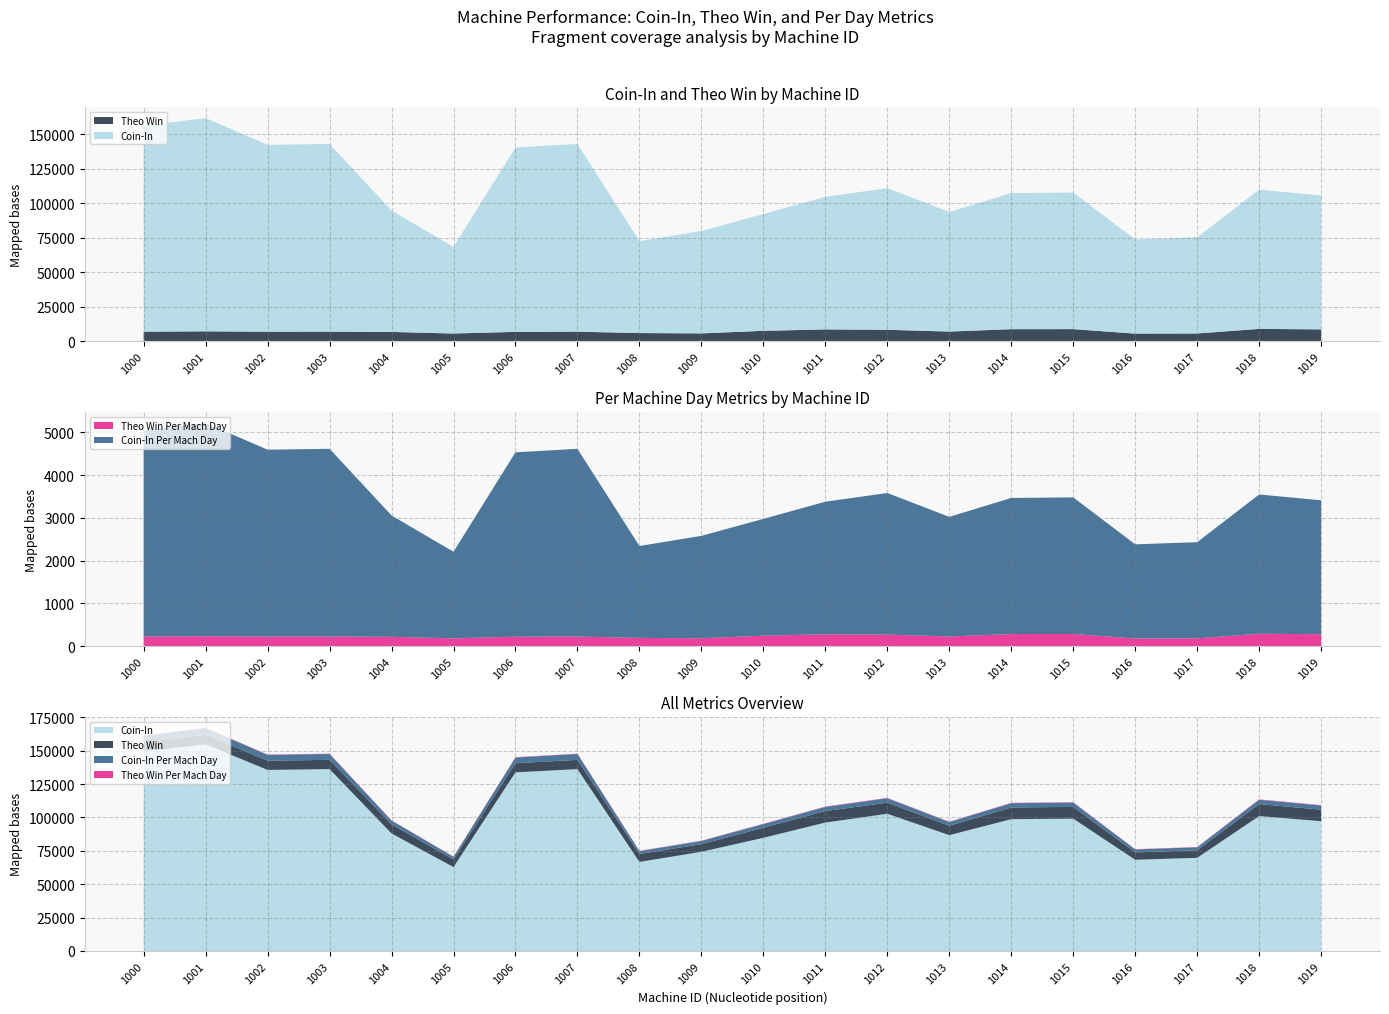

Reading left to right, extract all data points from this chart.

Coin-In: 1000=149333.4	1001=154666.6	1002=135549.0	1003=136156.9	1004=87994.8	1005=62833.2	1006=133725.5	1007=136156.9	1008=66651.7	1009=74270.8	1010=84703.2	1011=96159.0	1012=102721.0	1013=86723.5	1014=98690.3	1015=99074.3	1016=68283.9	1017=69748.1	1018=100994.4	1019=97154.3
Theo Win: 1000=6944.0	1001=7192.0	1002=6913.0	1003=6944.0	1004=6758.0	1005=5611.0	1006=6820.0	1007=6944.0	1008=5952.0	1009=5704.0	1010=7564.0	1011=8587.0	1012=8320.4	1013=7024.6	1014=8763.7	1015=8797.8	1016=5531.0	1017=5649.6	1018=8968.3	1019=8627.3
Coin-In Per Mach Day: 1000=4817.2	1001=4989.2	1002=4372.5	1003=4392.2	1004=2838.5	1005=2026.9	1006=4313.7	1007=4392.2	1008=2150.1	1009=2395.8	1010=2732.4	1011=3101.9	1012=3313.6	1013=2797.5	1014=3183.6	1015=3195.9	1016=2202.7	1017=2249.9	1018=3257.9	1019=3134.0
Theo Win Per Mach Day: 1000=224.0	1001=232.0	1002=223.0	1003=224.0	1004=218.0	1005=181.0	1006=220.0	1007=224.0	1008=192.0	1009=184.0	1010=244.0	1011=277.0	1012=268.4	1013=226.6	1014=282.7	1015=283.8	1016=178.4	1017=182.2	1018=289.3	1019=278.3